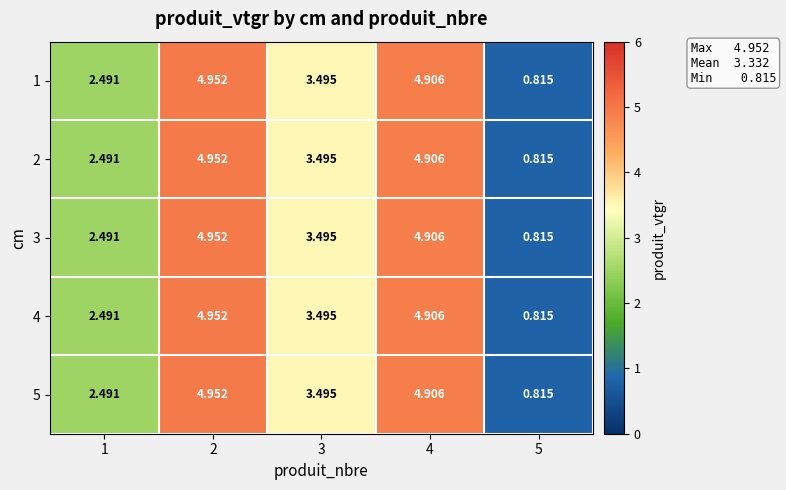

Is the value of 1 at 4 greater than the value of 4 at 5?

Yes